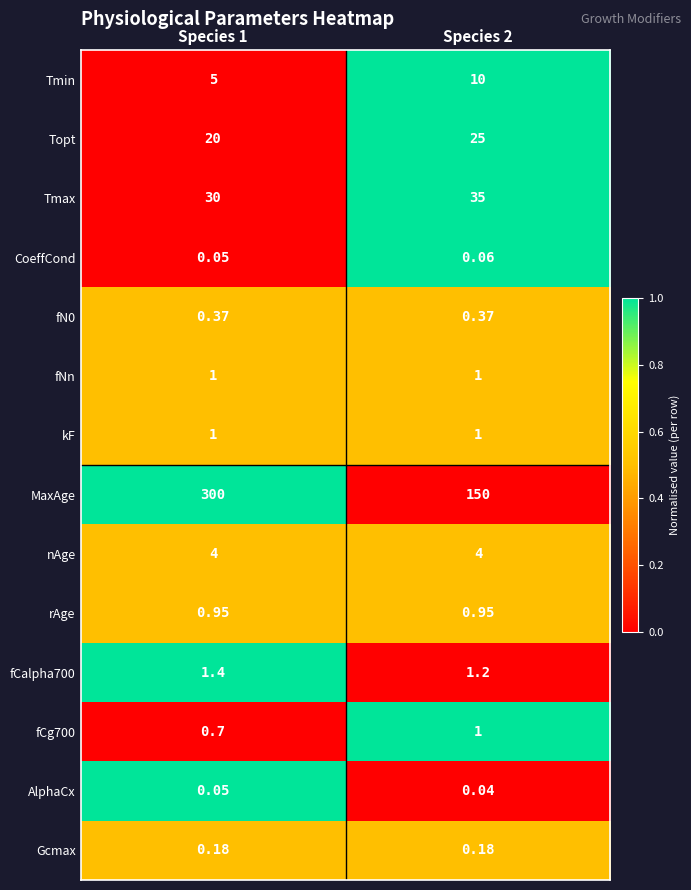

Which series has the largest total across all categories?

MaxAge